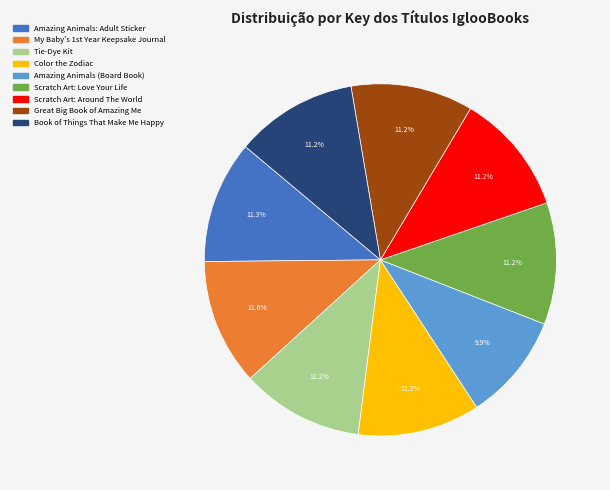

What is the smallest slice in the pie chart?

Amazing Animals (Board Book)